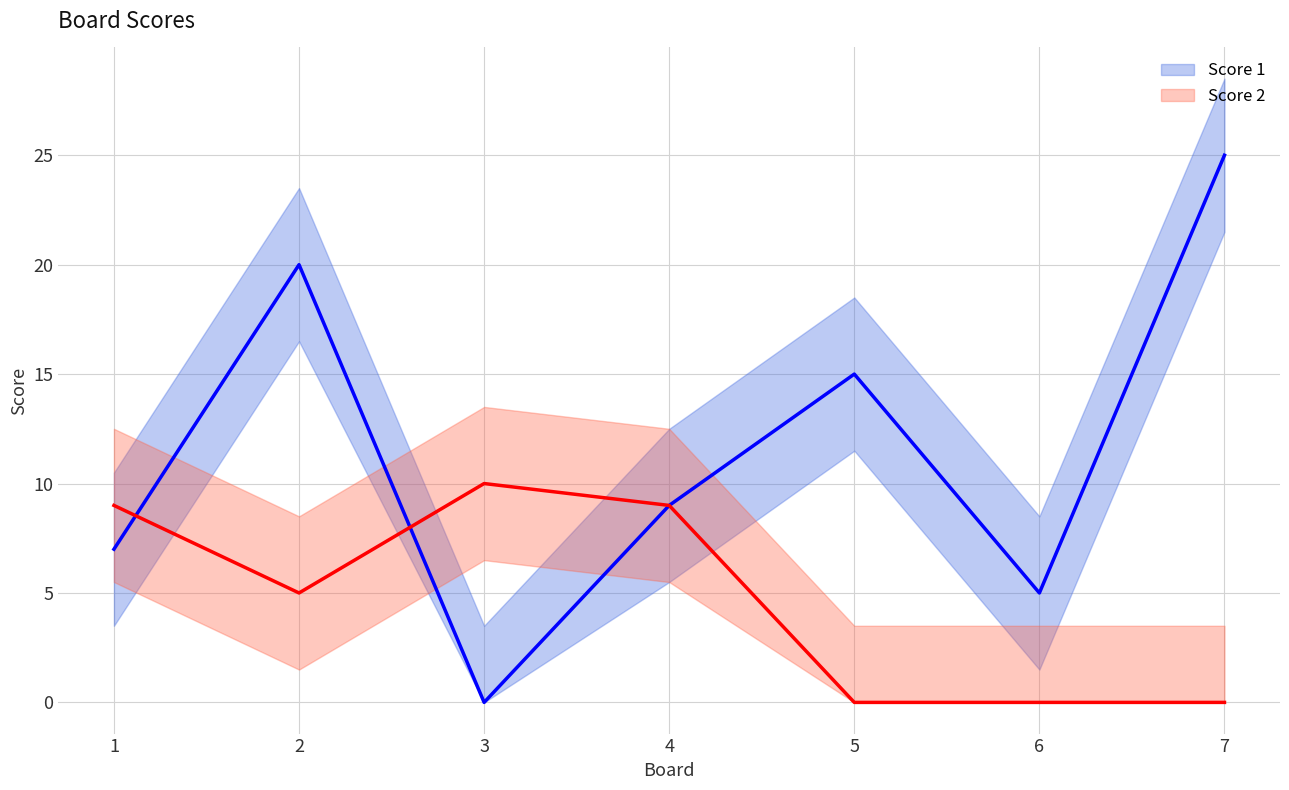

The Score 2 series shows 14 at 4. True or false?

False